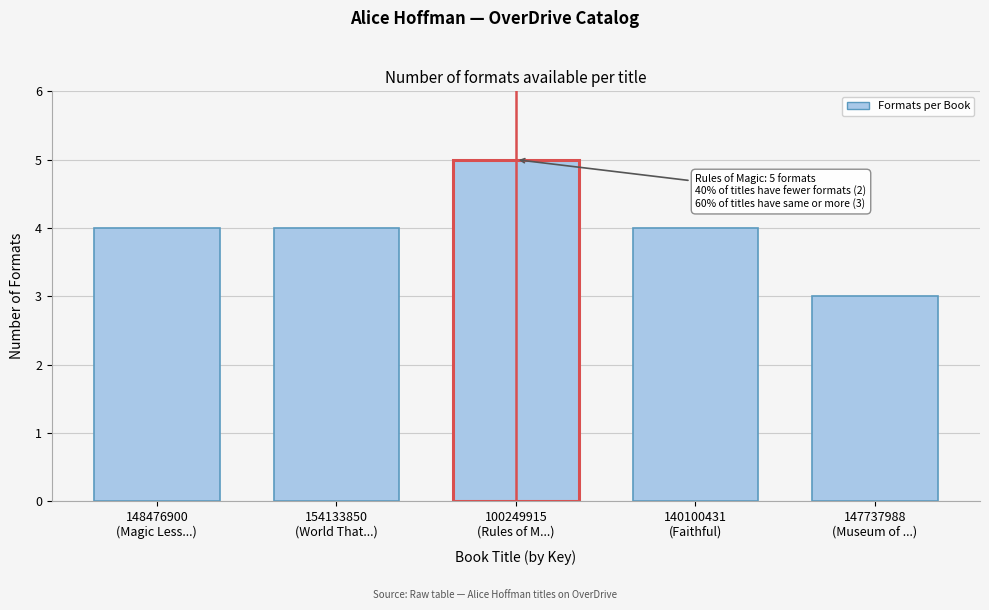

Reading left to right, extract all data points from this chart.

4	4	5	4	3